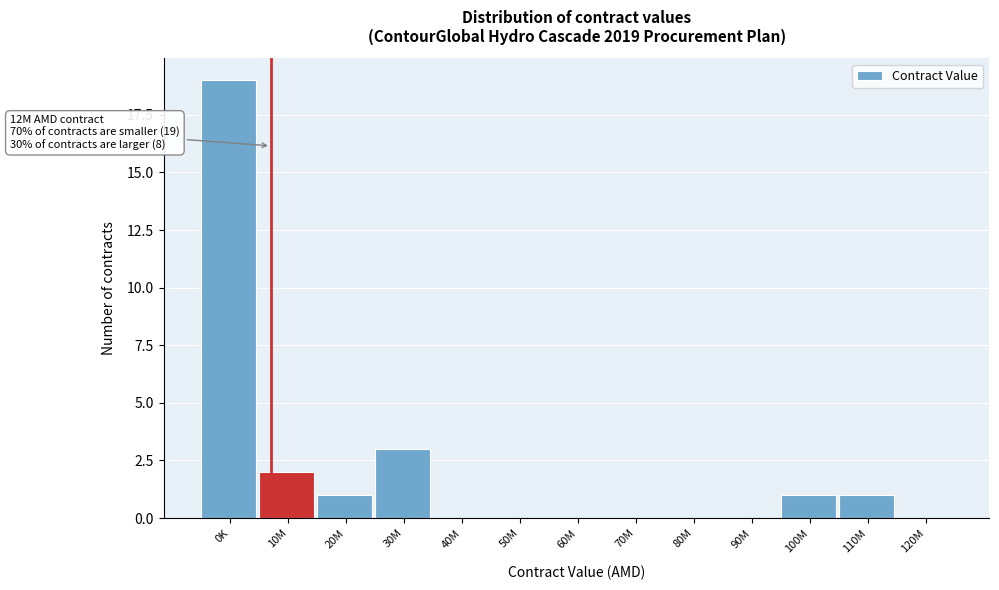

Reading left to right, transcribe all the data shown in this chart.

0K=19	10M=2	20M=1	30M=3	40M=0	50M=0	60M=0	70M=0	80M=0	90M=0	100M=1	110M=1	120M=0